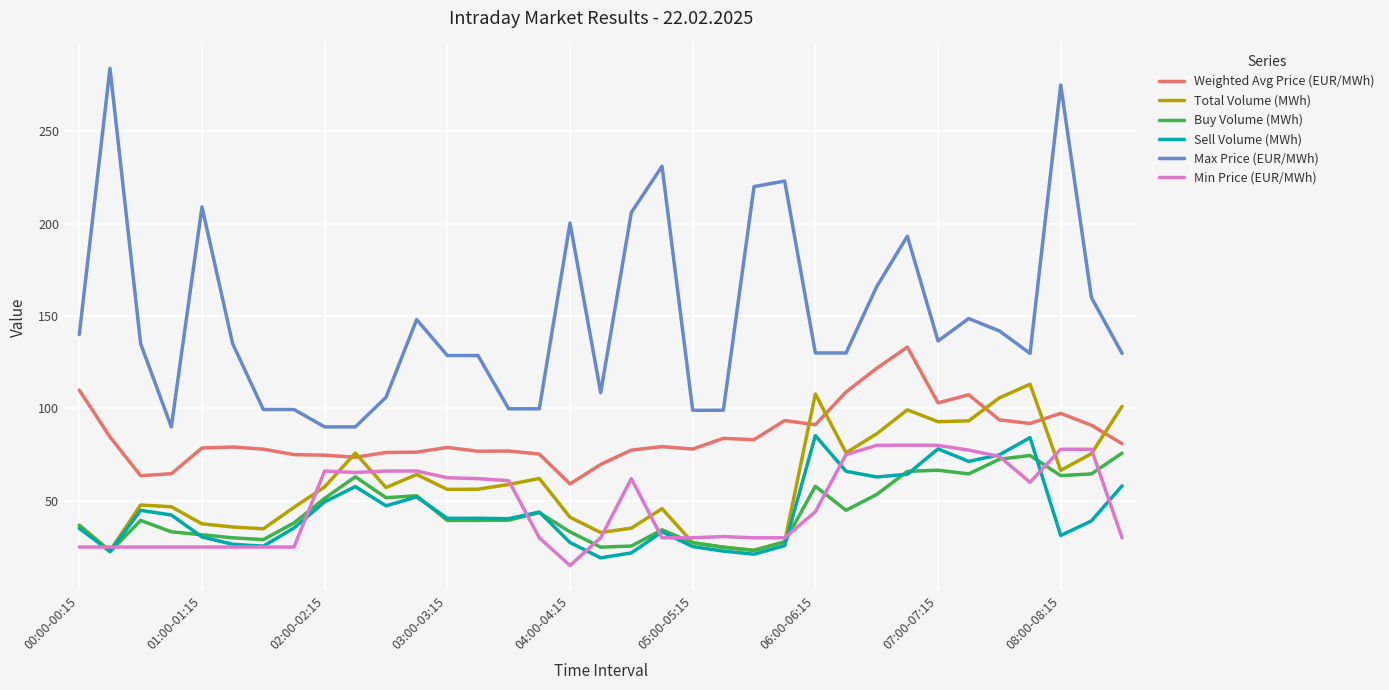

In Total Volume (MWh), how many points are lower than both neighbors (excluding endpoints)?

9